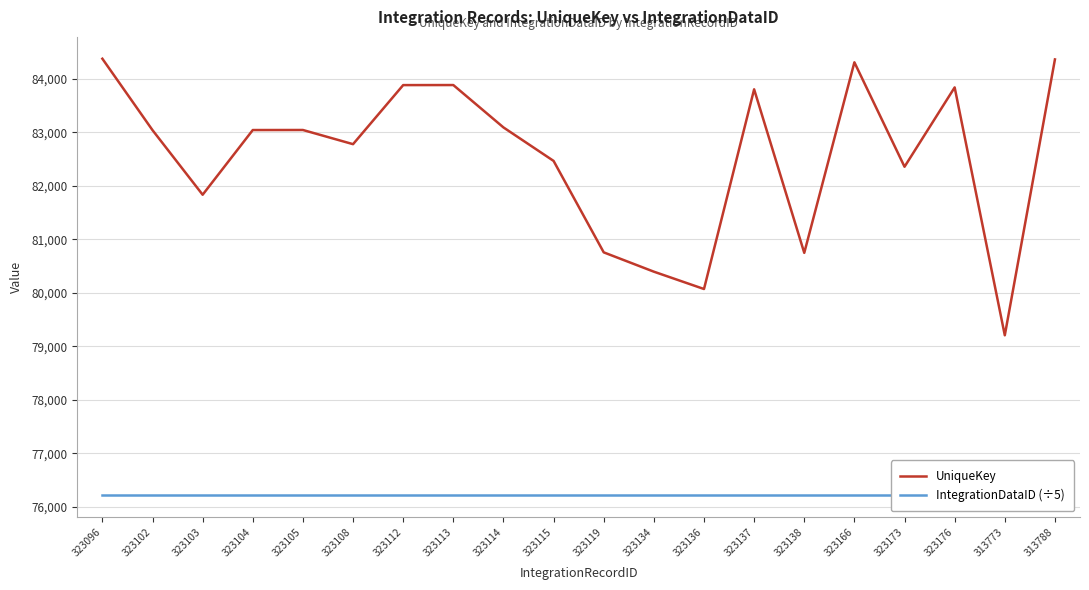

True or false: UniqueKey and IntegrationDataID (÷5) cross at least once.

False